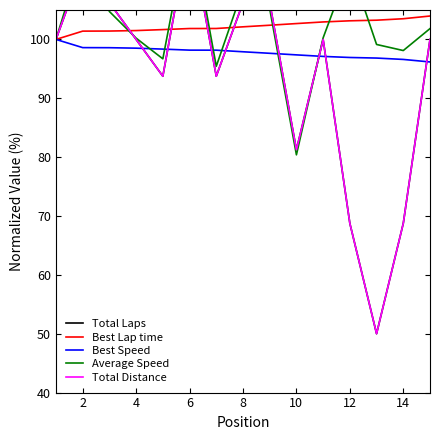

True or false: Total Laps and Total Distance intersect in this chart.

False